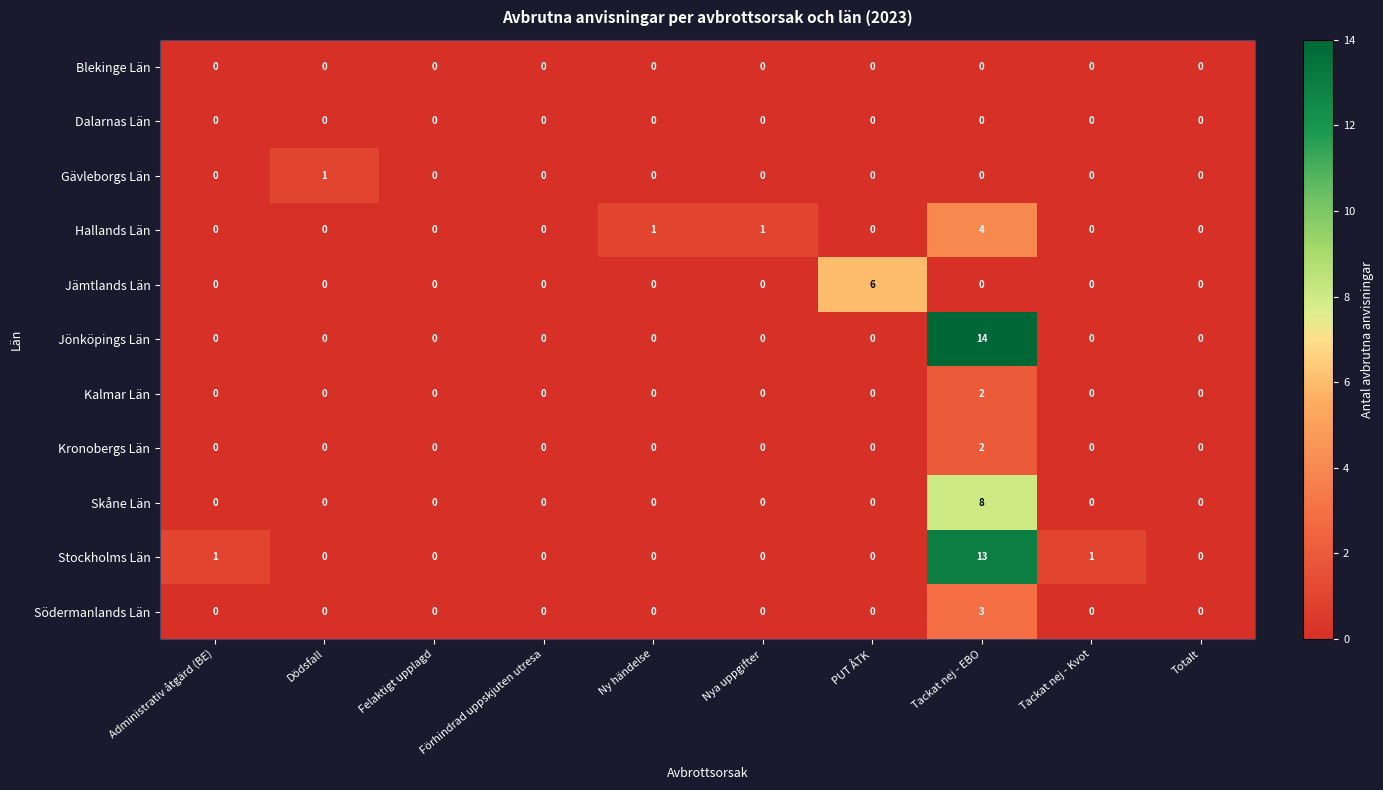

Is it true that Blekinge Län equals 0 at Totalt?

True